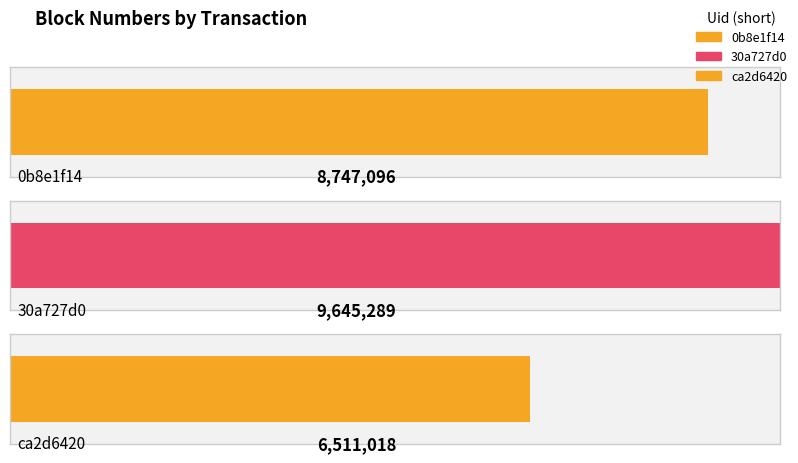

What is the maximum value shown in the chart?

9645289